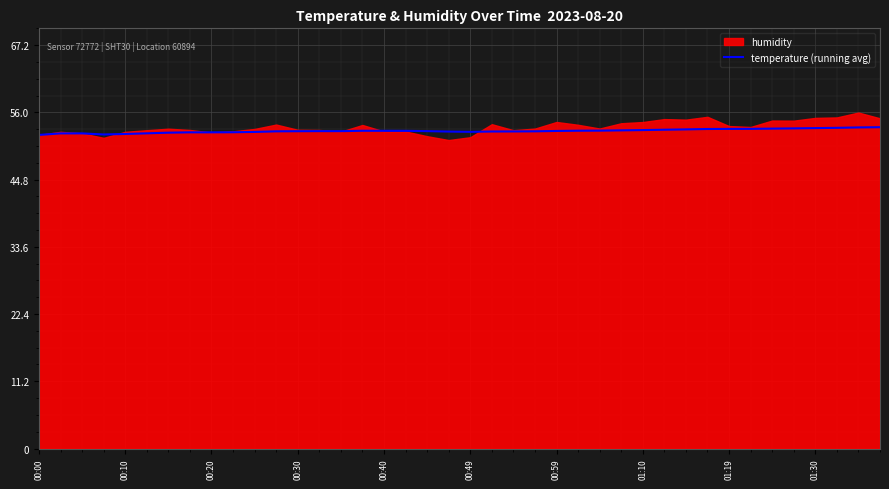

What is the approximate value at 15?

52.9